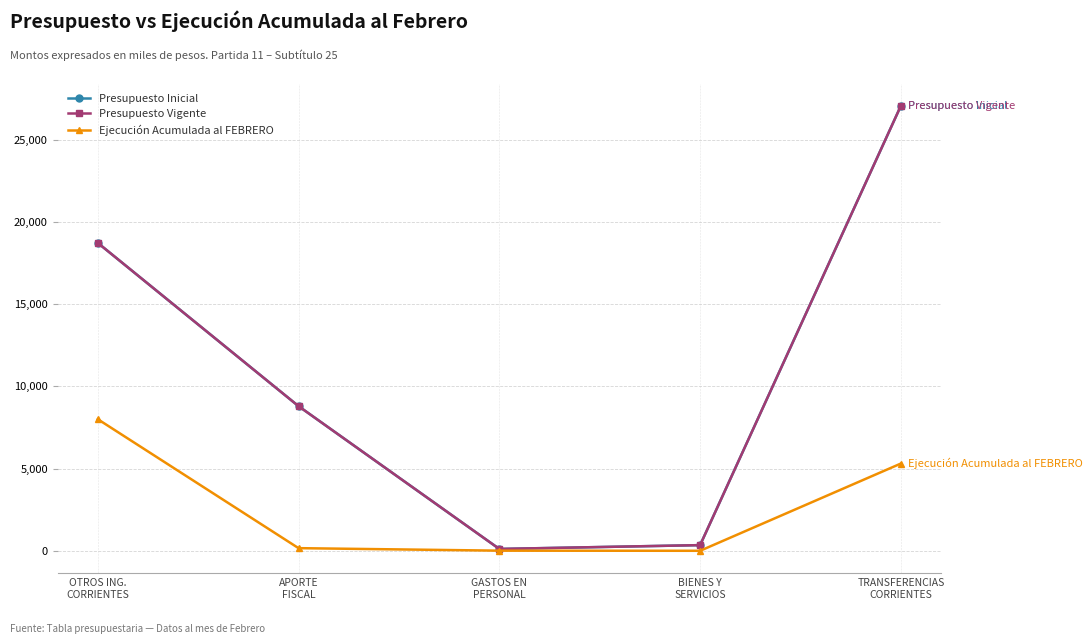

Does the chart have visible grid lines?

Yes